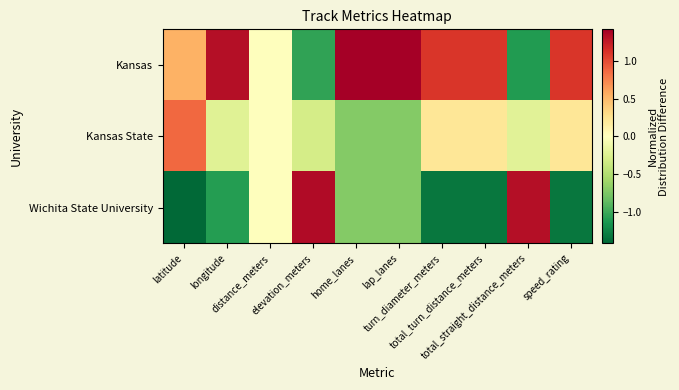

Which label corresponds to the largest value in the chart?

home_lanes